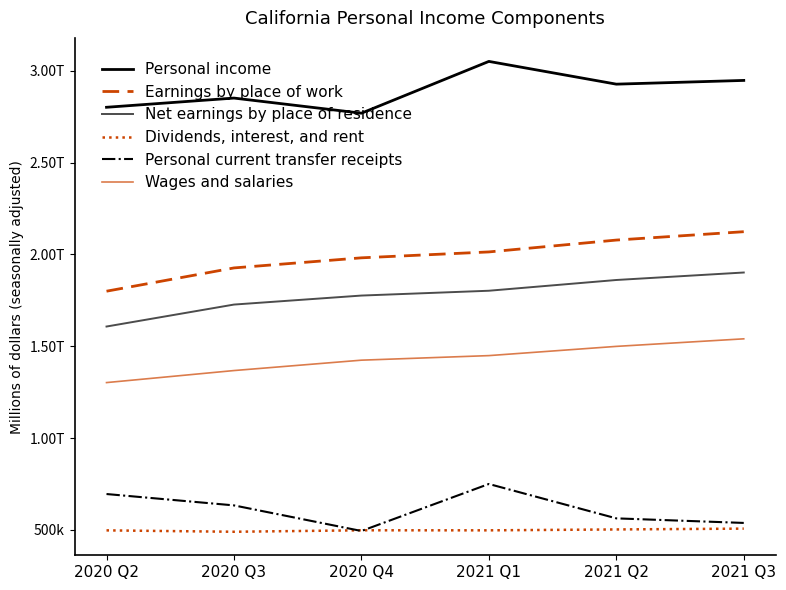

Is this an area chart (filled region under the line)?

No